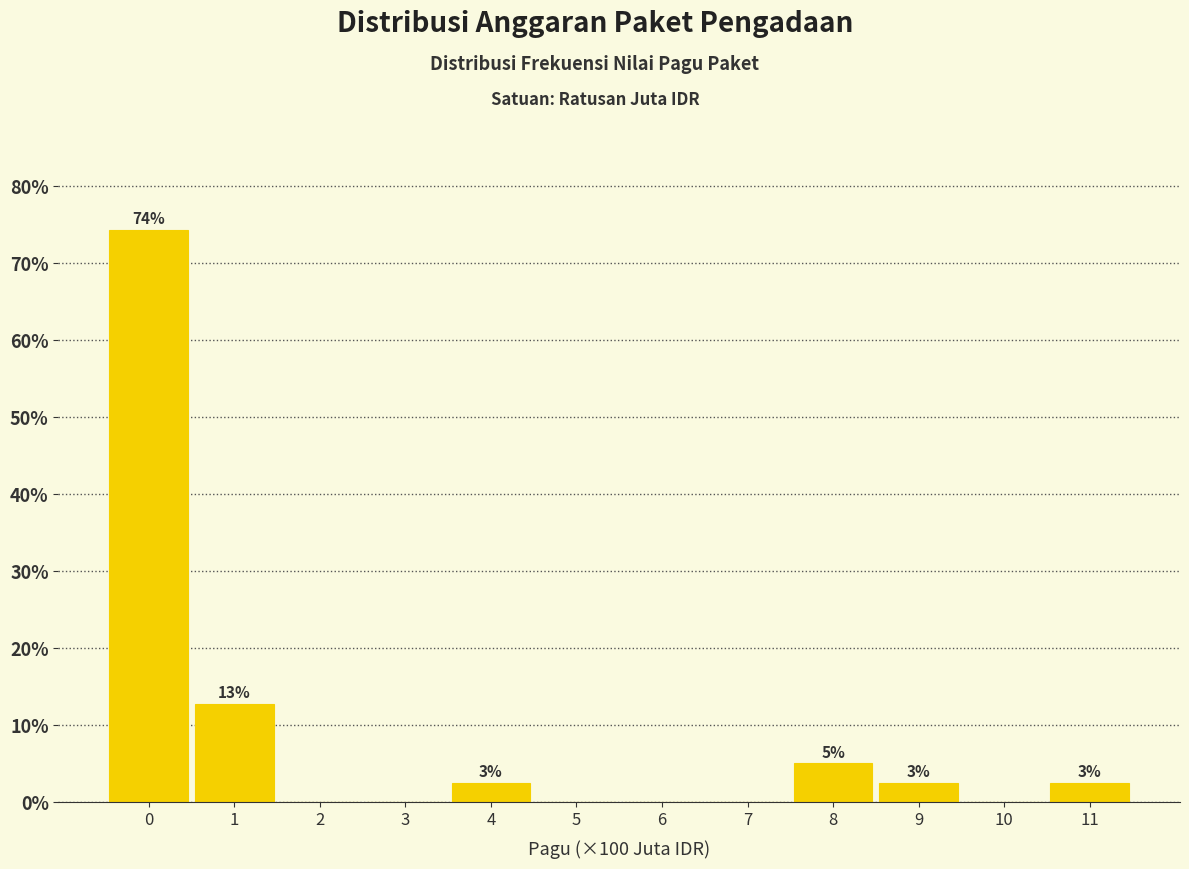

Are the bars horizontal?

No